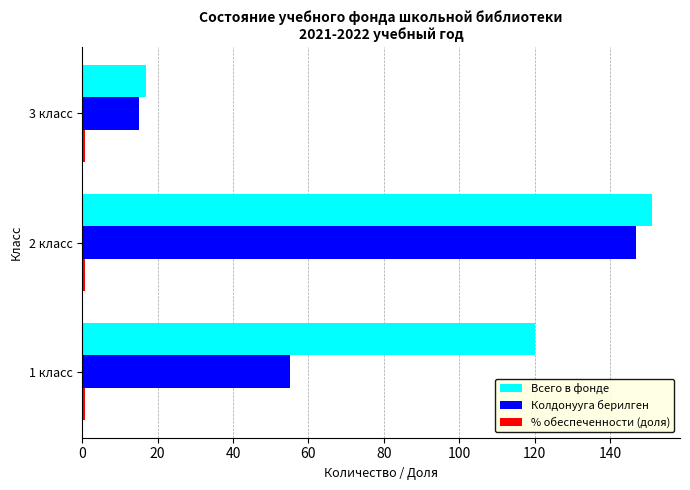

At which category is the sum across all series the highest?

2 класс